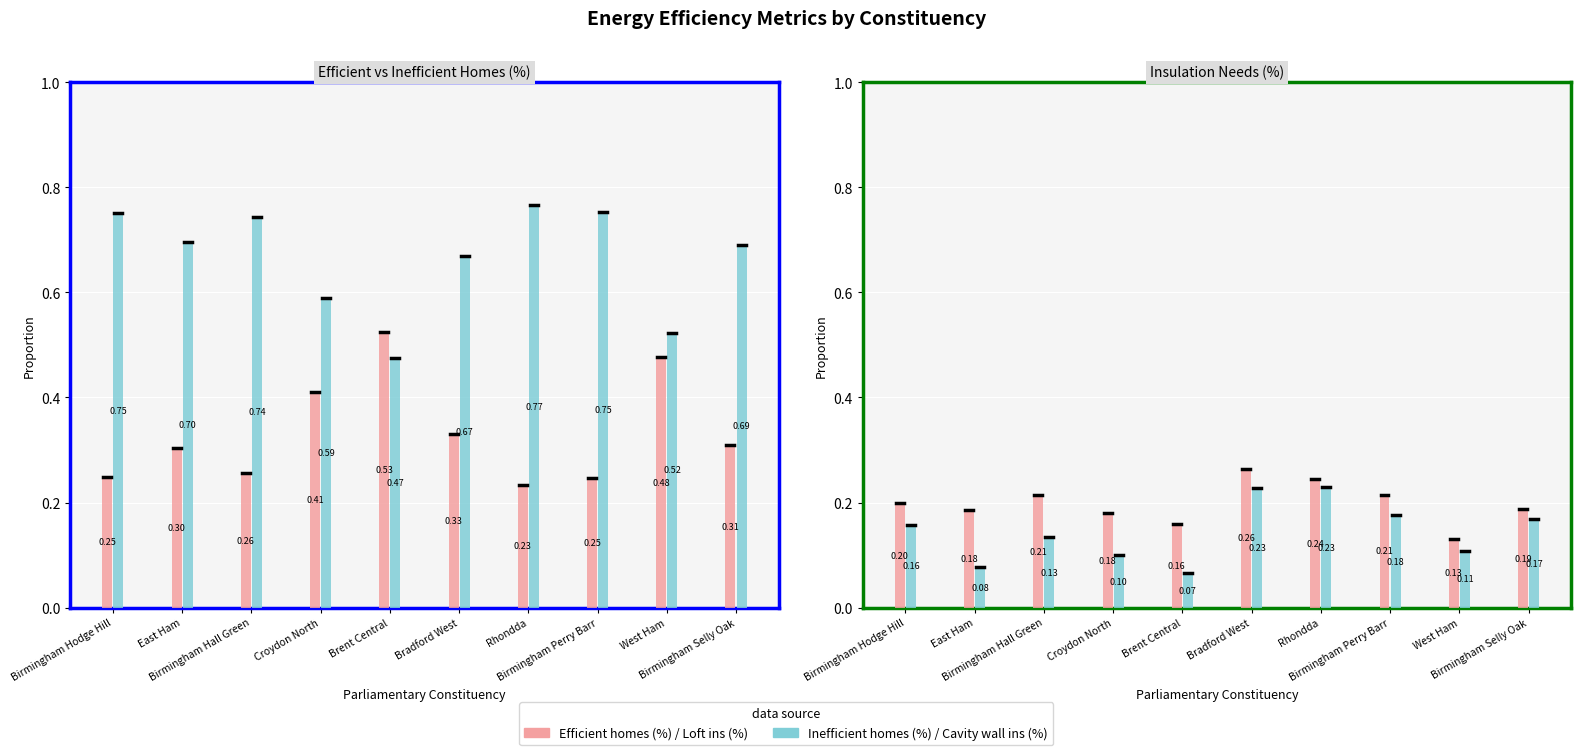

How many groups of bars are there?

10